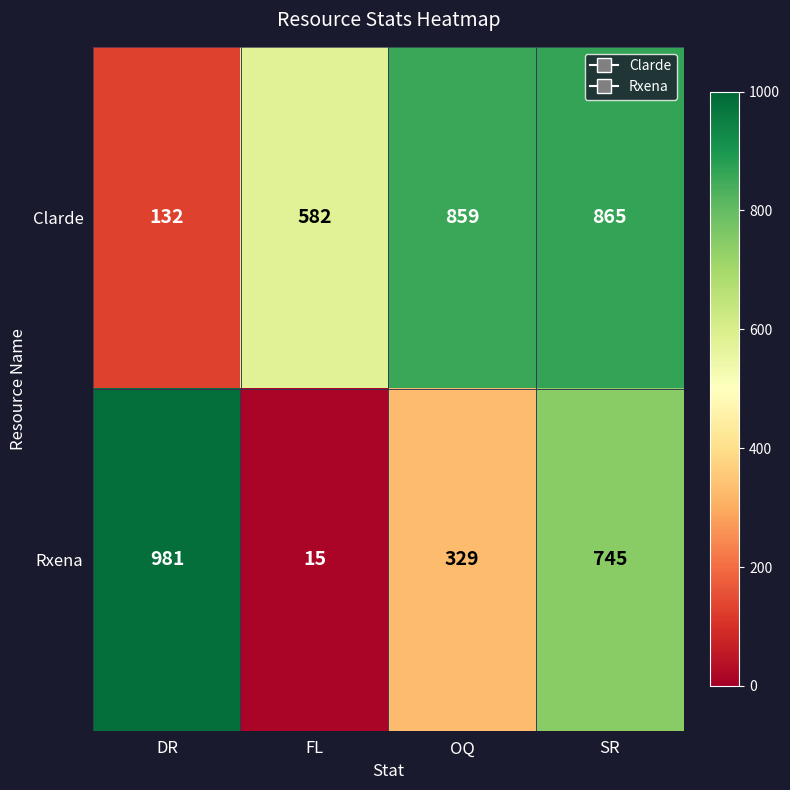

The value of Rxena at FL is 15. True or false?

True